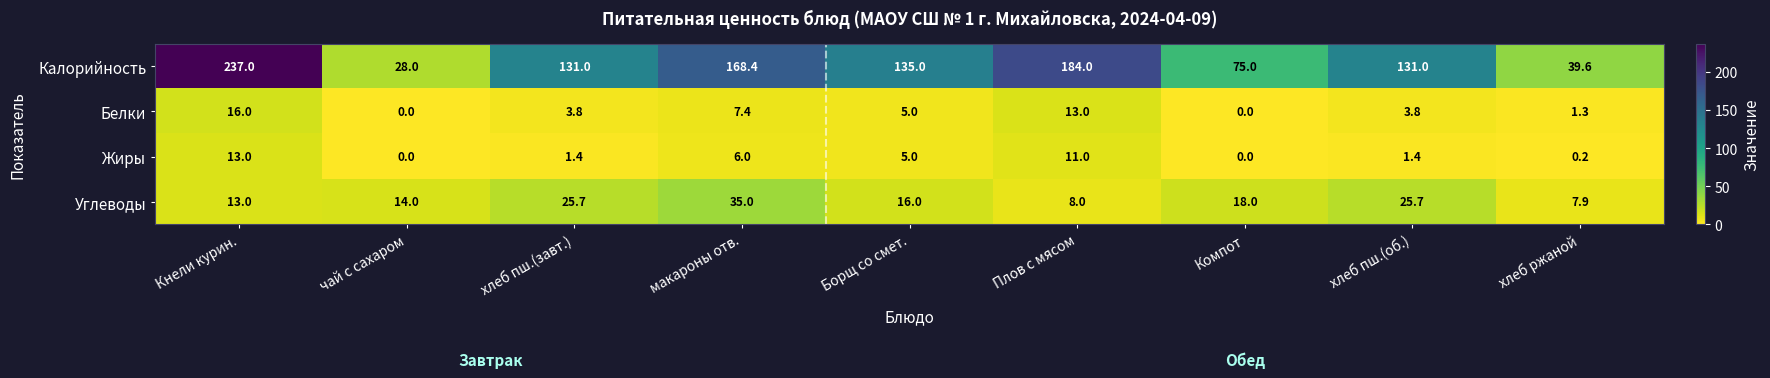

Which series has the largest total across all categories?

Калорийность